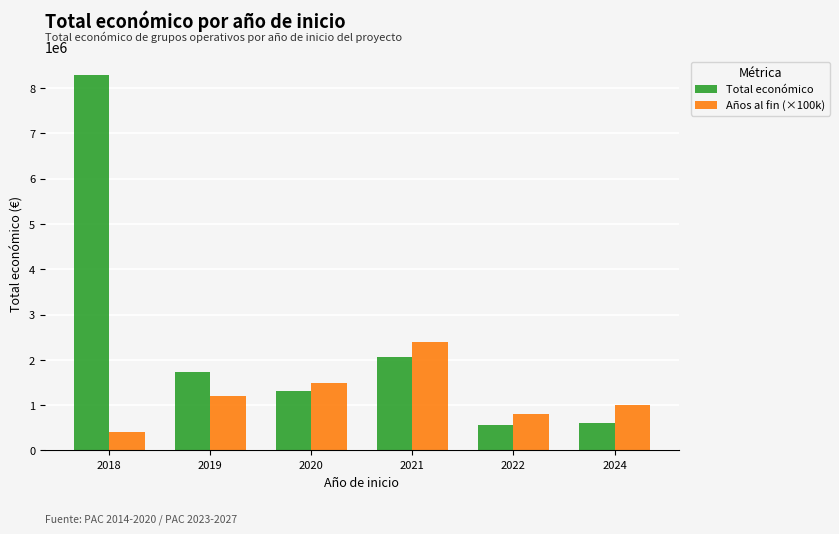

What is the lowest value of the Total económico series?

563721